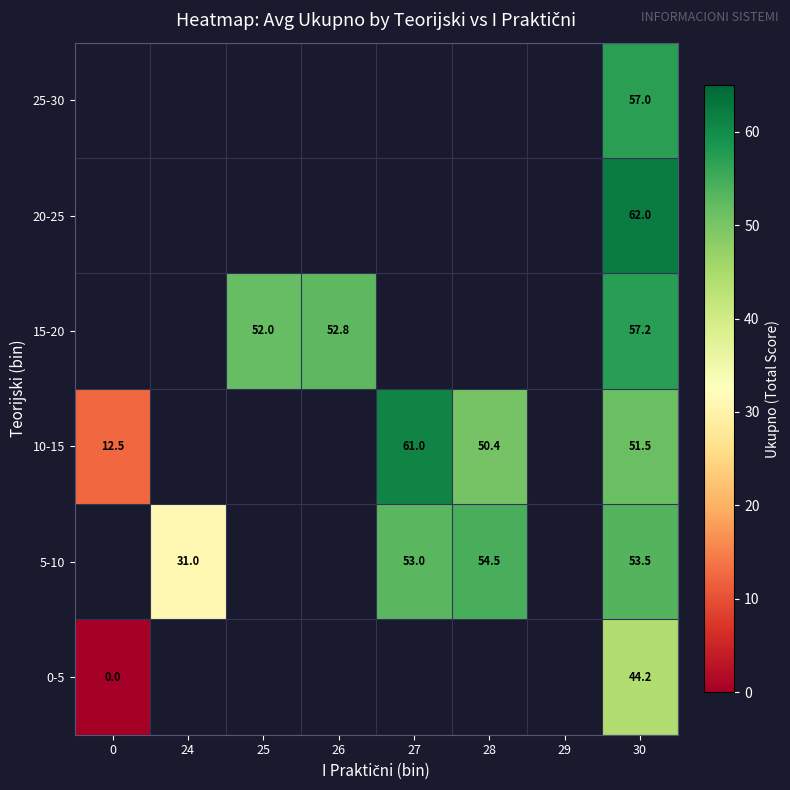

The 20-25 series shows 87.9 at 30. True or false?

False